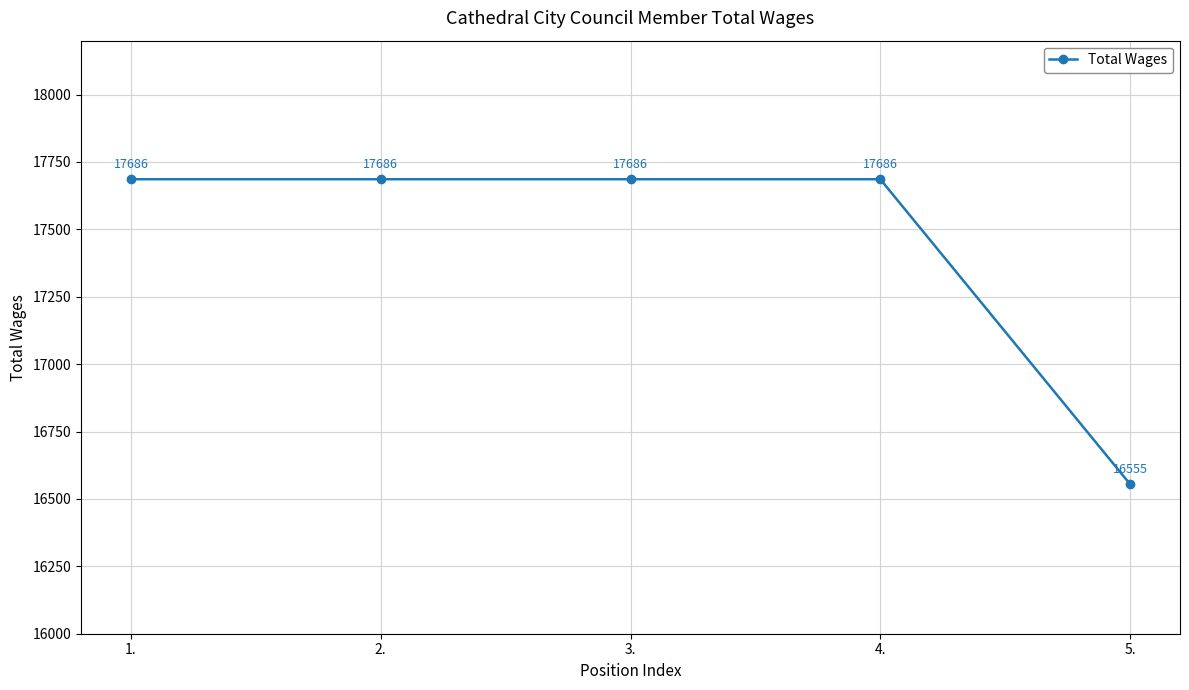

Is this an area chart (filled region under the line)?

No